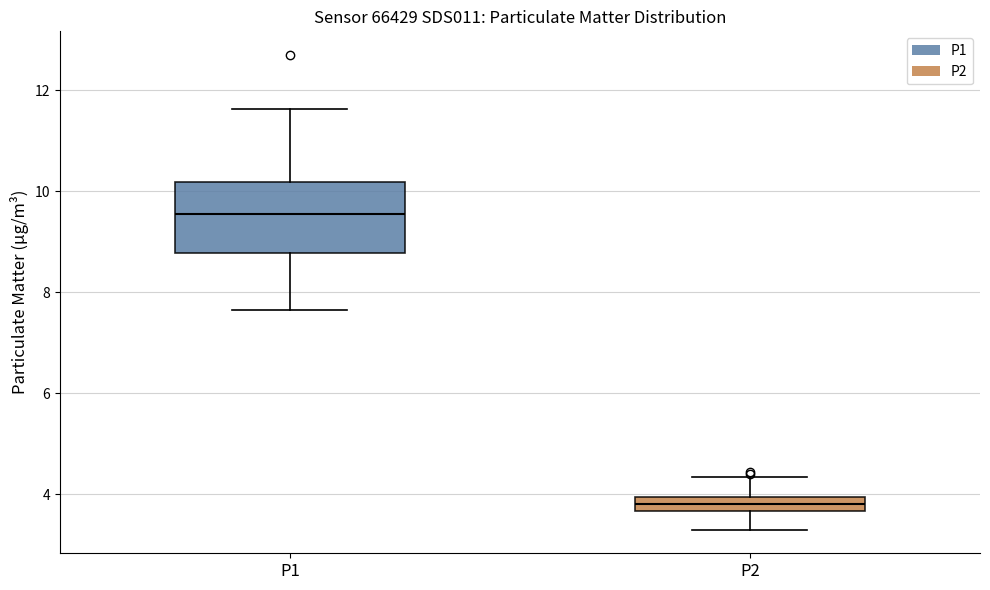

Where is the upper edge of the box for P2 on the y-axis? The values are not printed on the chart, so give them approximately, as read against the axis.

4.0